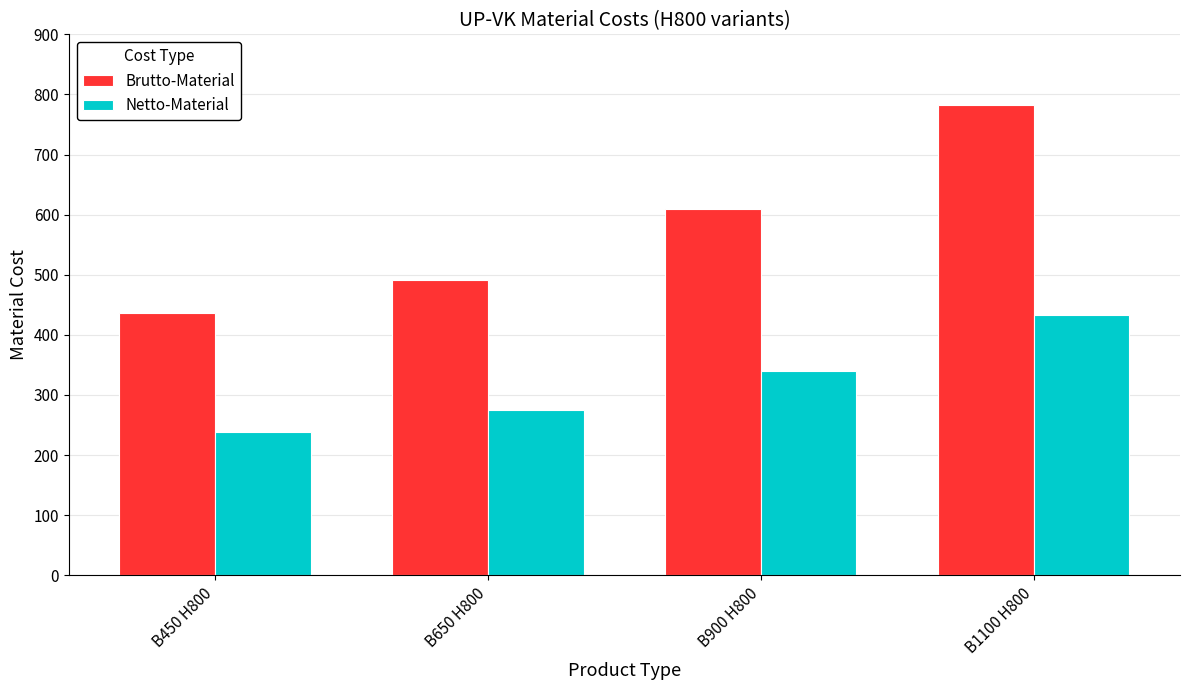

Rank the series by their maximum value, from highest to lowest.

Brutto-Material, Netto-Material